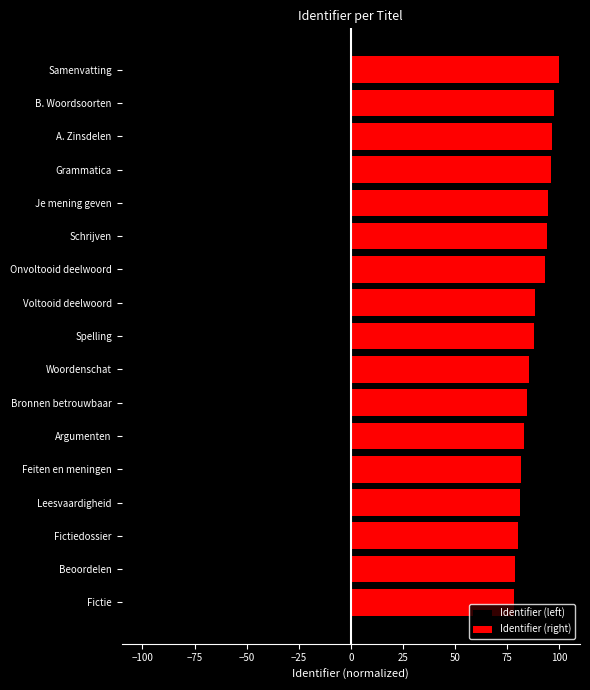

What position from the left is A. Zinsdelen?

15